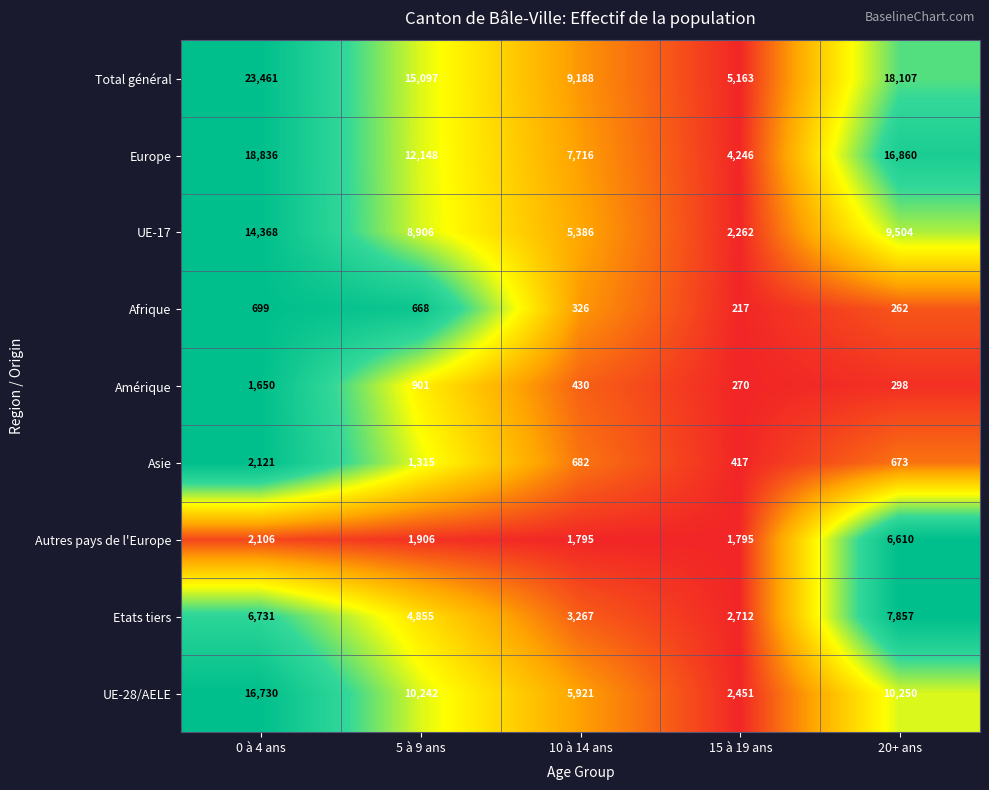

How many series are shown in this chart?

9